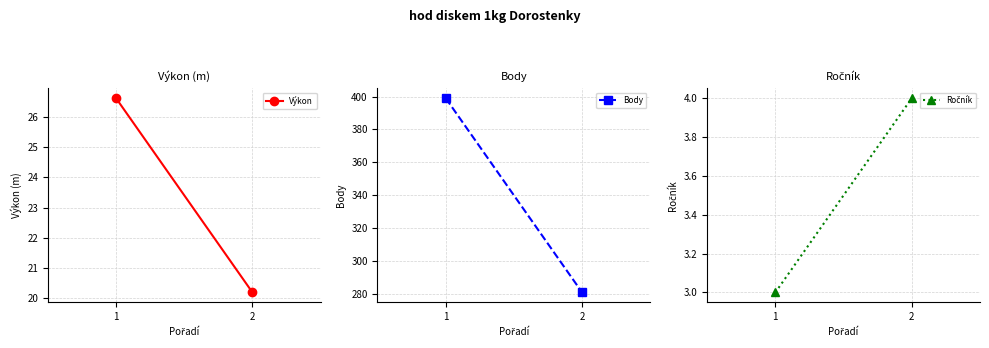

At which label is Výkon closest to 23?

2